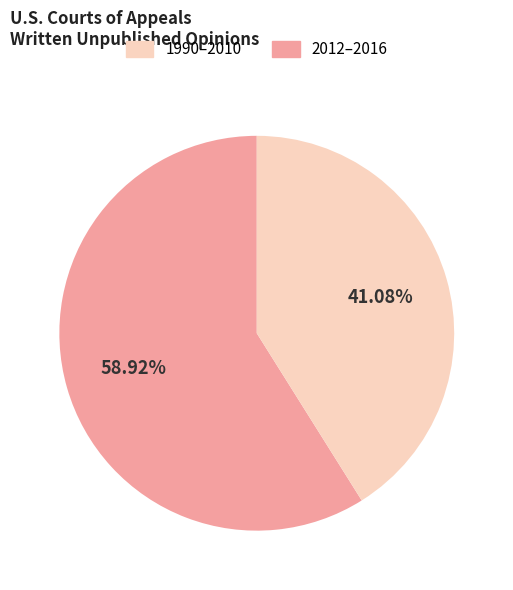

Is there any slice that represents more than half of the pie?

Yes